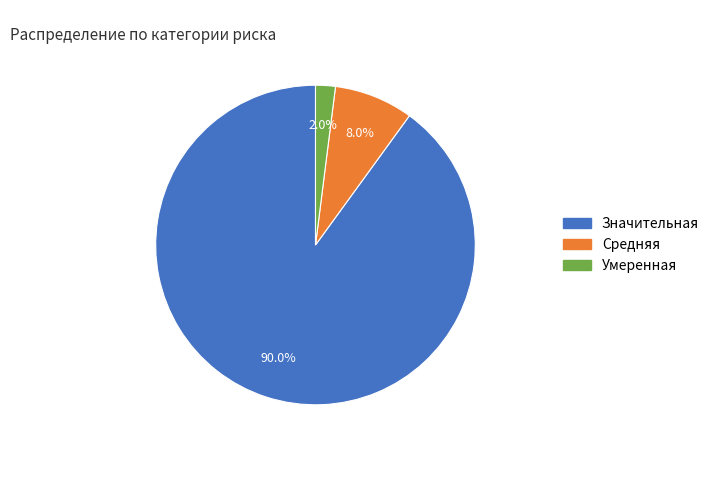

Count the number of slices in the pie.

3